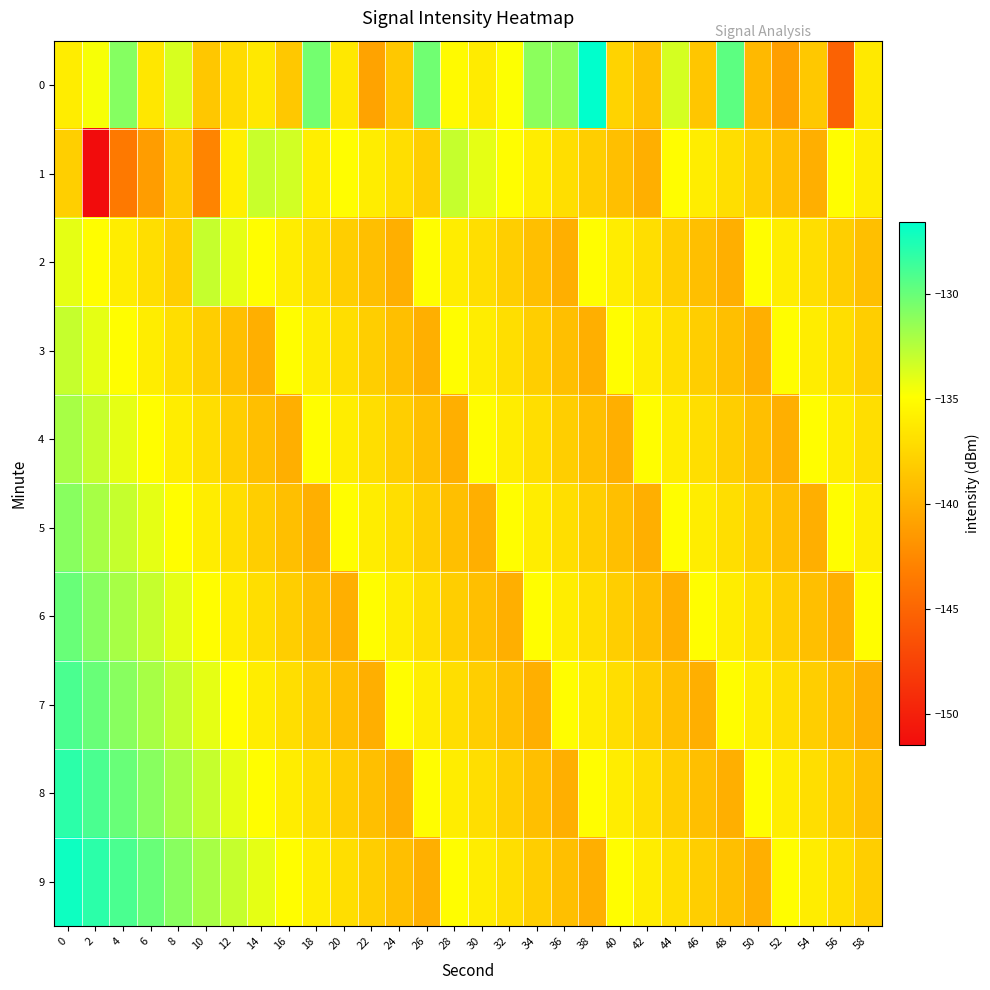

Rank the series at 14 from lowest to highest value.

3, 4, 5, 6, 0, 7, 2, 8, 9, 1